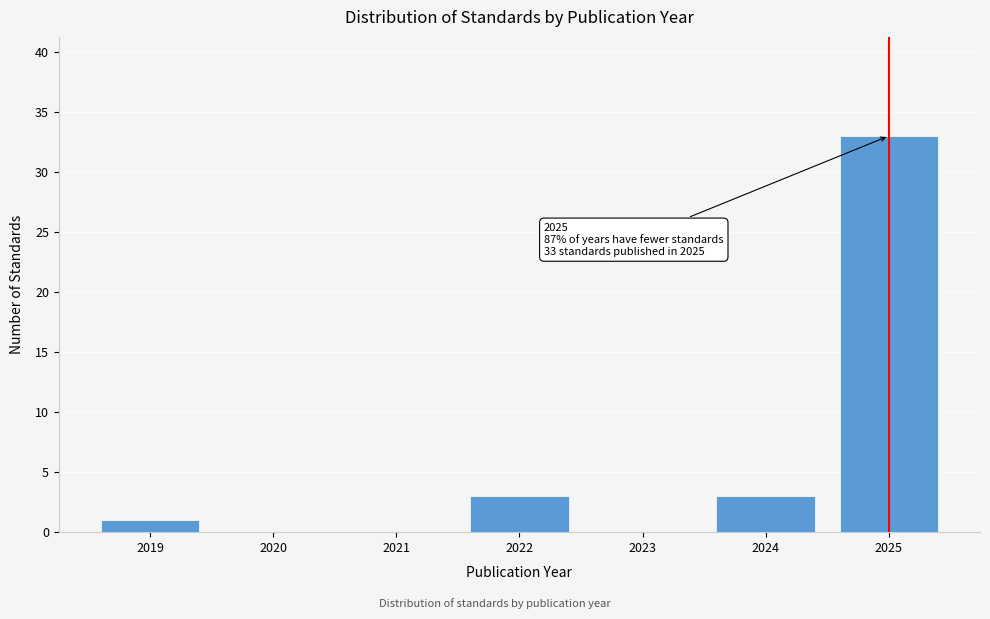

Reading right to left, extract all data points from this chart.

2025=33	2024=3	2023=0	2022=3	2021=0	2020=0	2019=1